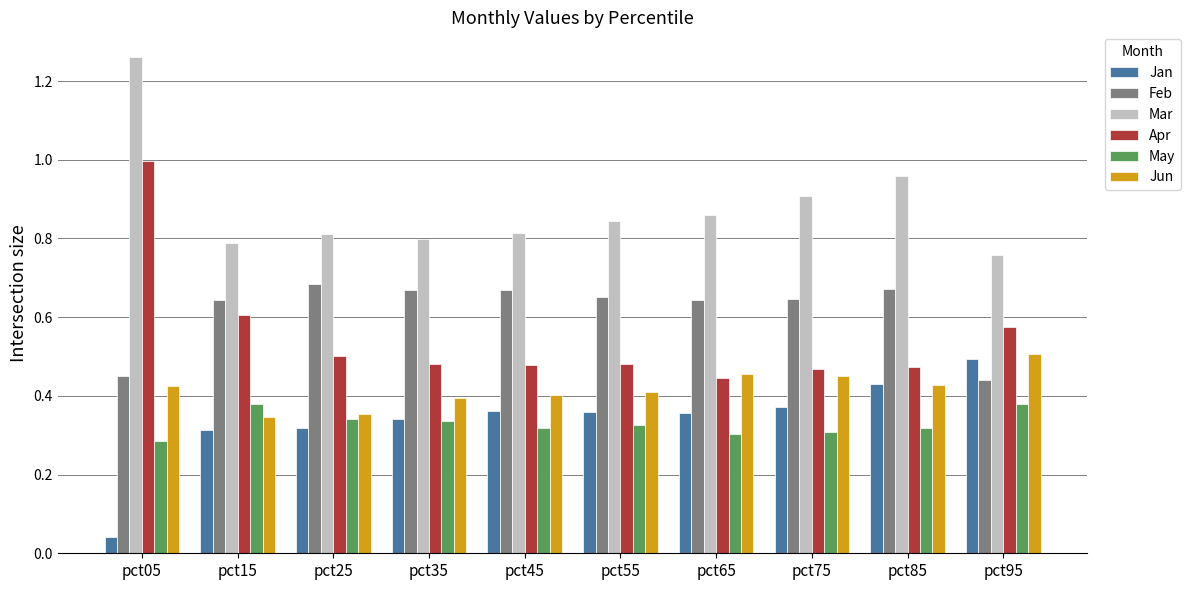

Which series has the largest range (max minus min)?

Apr